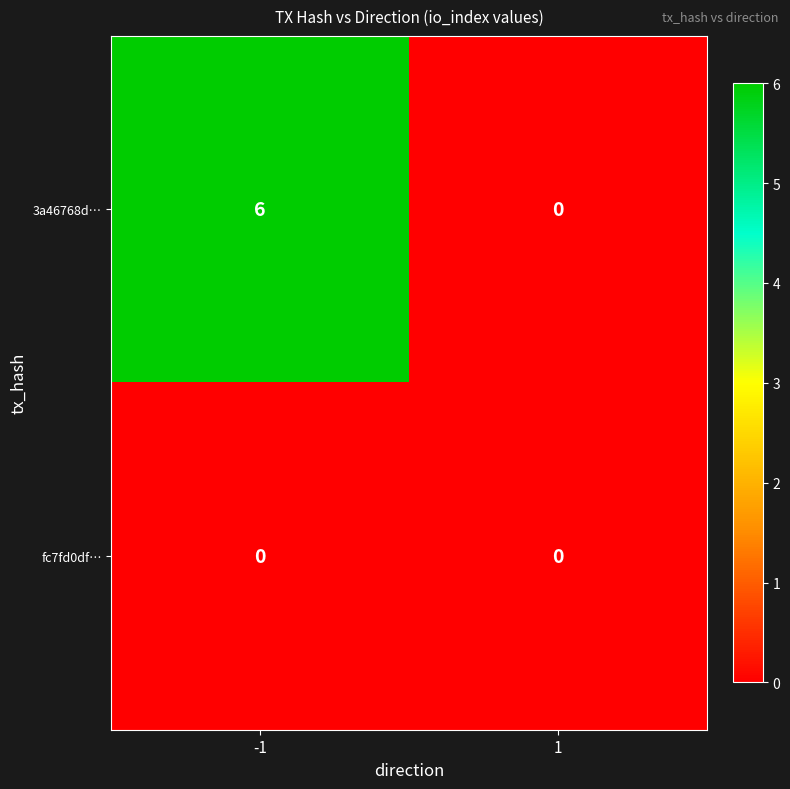

Reading right to left, list all the values displayed in this chart.

3a46768d…: 1=0	-1=6
fc7fd0df…: 1=0	-1=0